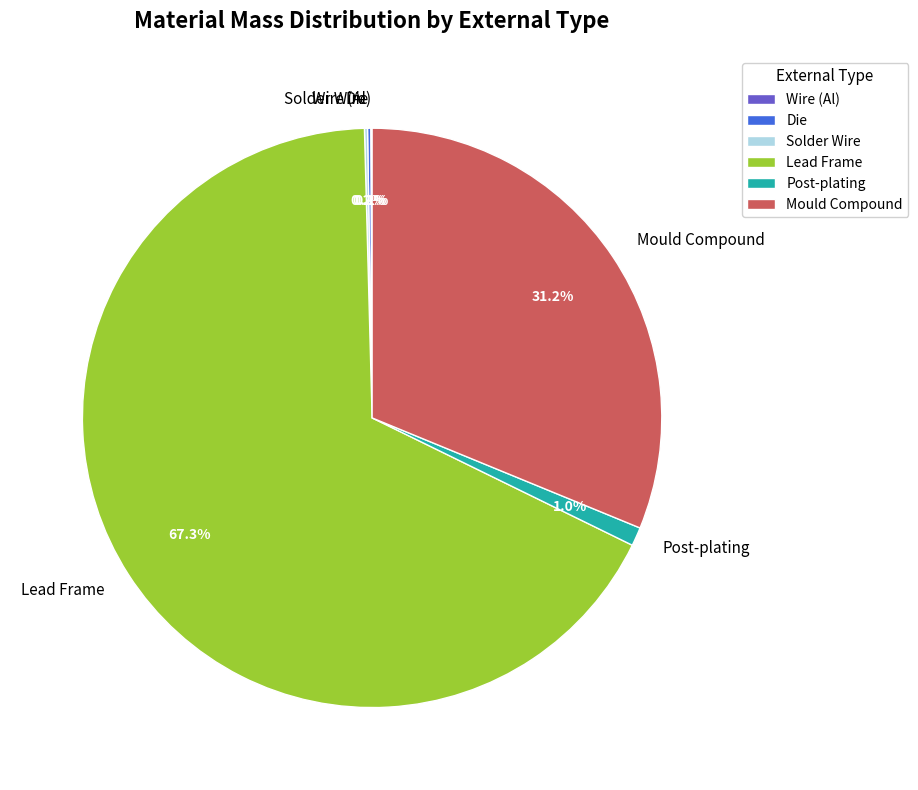

What percentage is NOT represented by Post-plating?

99.0%